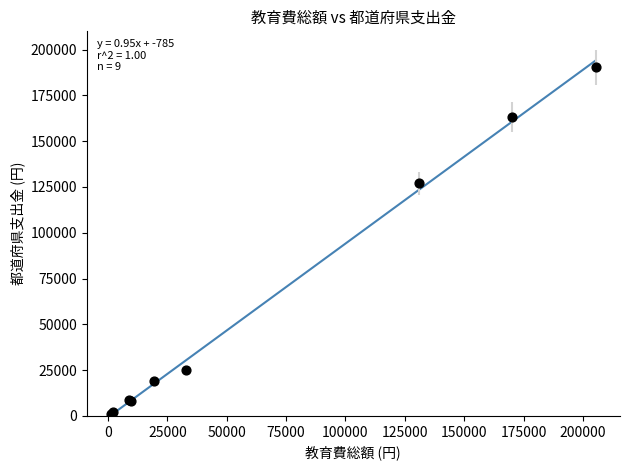

What Y value in the scatter plot is closest to 95665?

126986